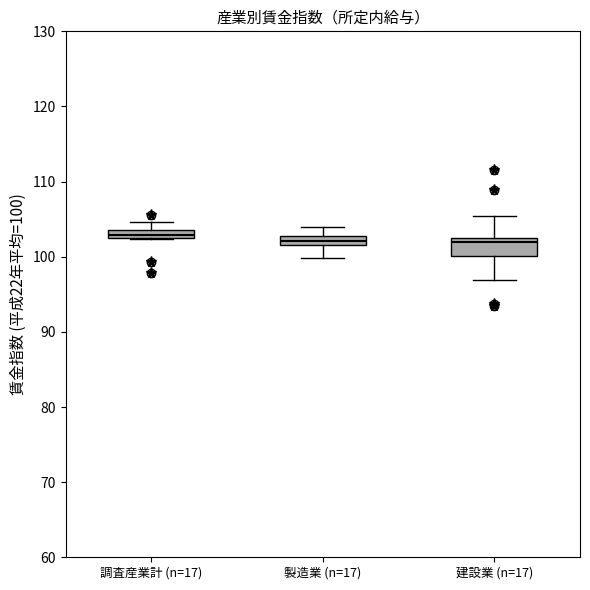

Comparing the boxes themselves (not the whiskers), which one is the tallest?

建設業 (n=17)